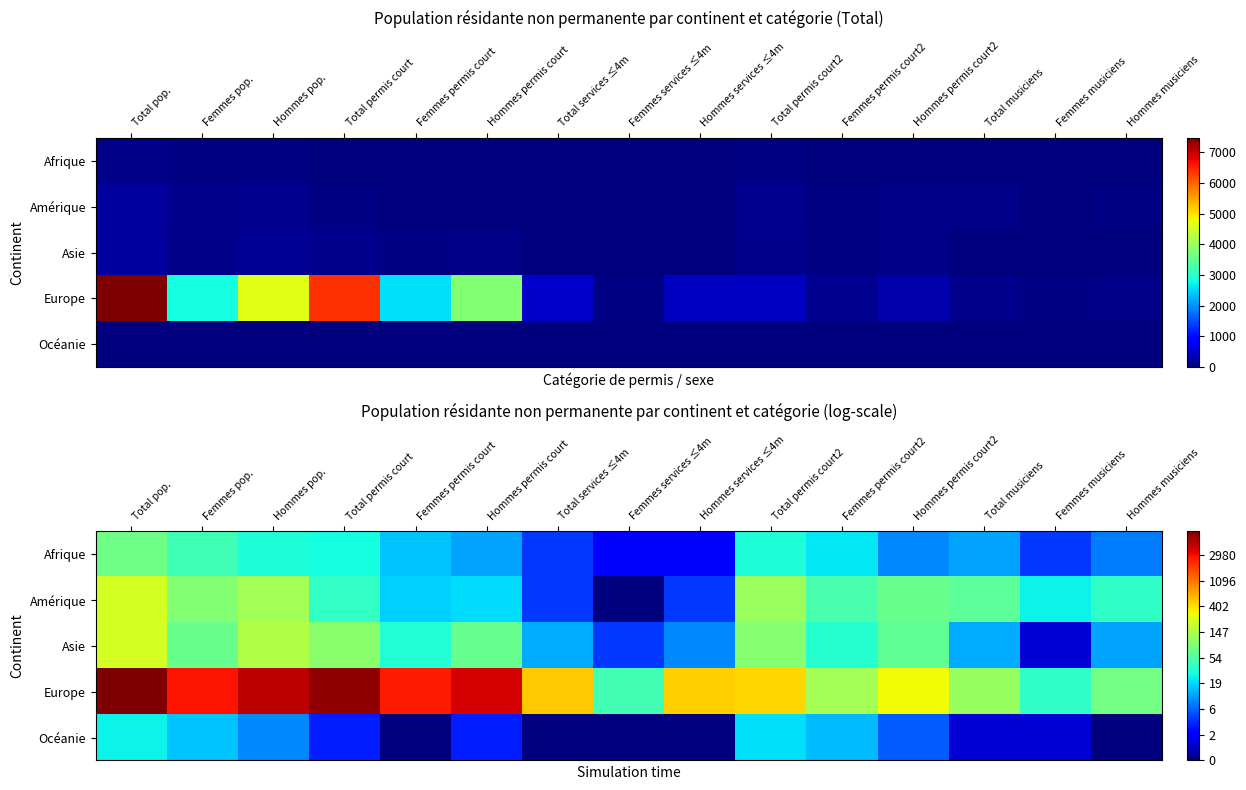

List the labels in order of Océanie value, smallest first.

Femmes permis court, Total services ≤4m, Femmes services ≤4m, Hommes services ≤4m, Hommes musiciens, Total musiciens, Femmes musiciens, Total permis court, Hommes permis court, Hommes permis court2, Hommes pop., Femmes permis court2, Femmes pop., Total permis court2, Total pop.